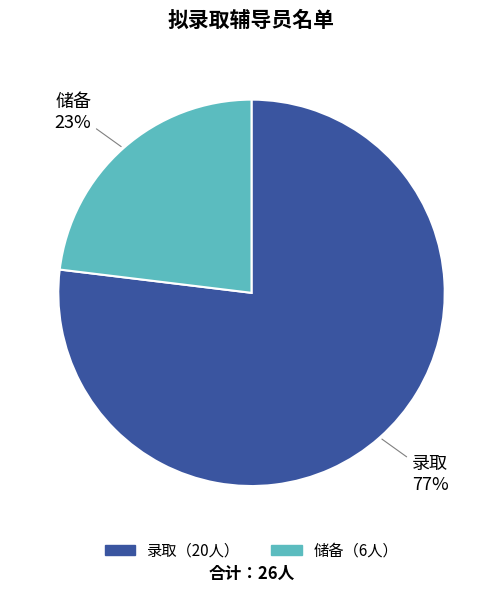

Does any single category account for the majority?

Yes